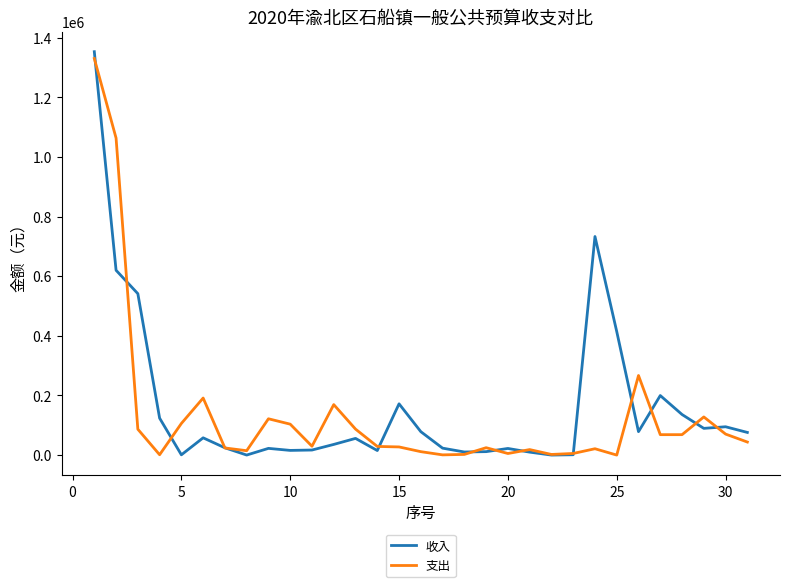

What is the highest value of the 收入 series?

1352892